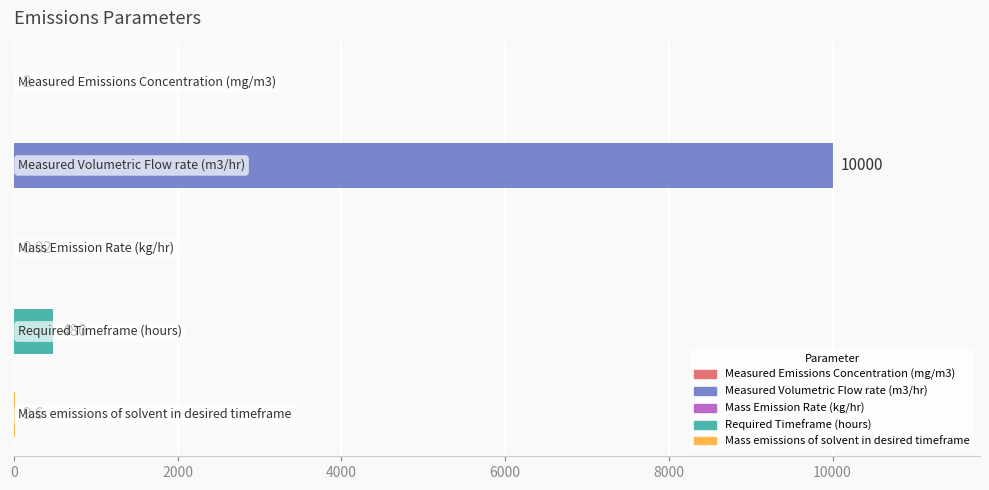

Where is the data nearest to the value 5000?

Required Timeframe (hours)